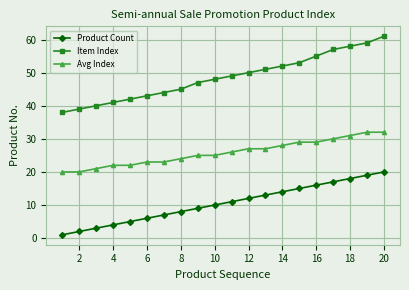

How many data points in Avg Index are less than 26?

10